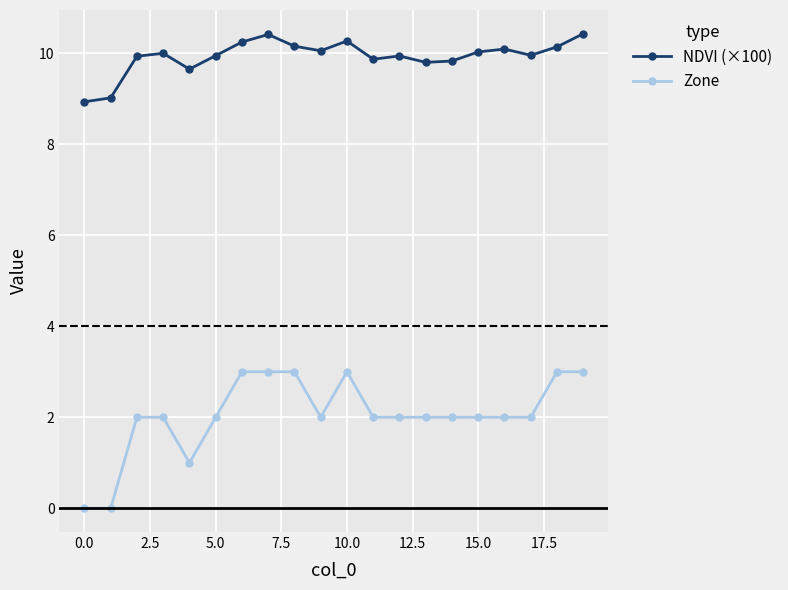

What is the value of the Zone point at the 9th from the left?

3.0